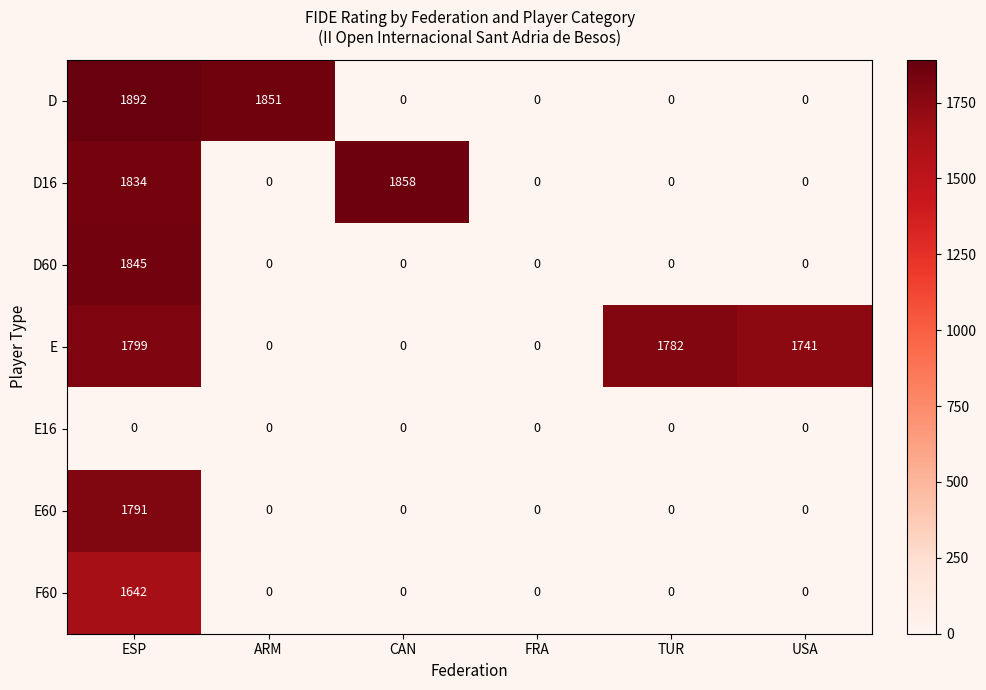

What is the average value of the F60 series?

274